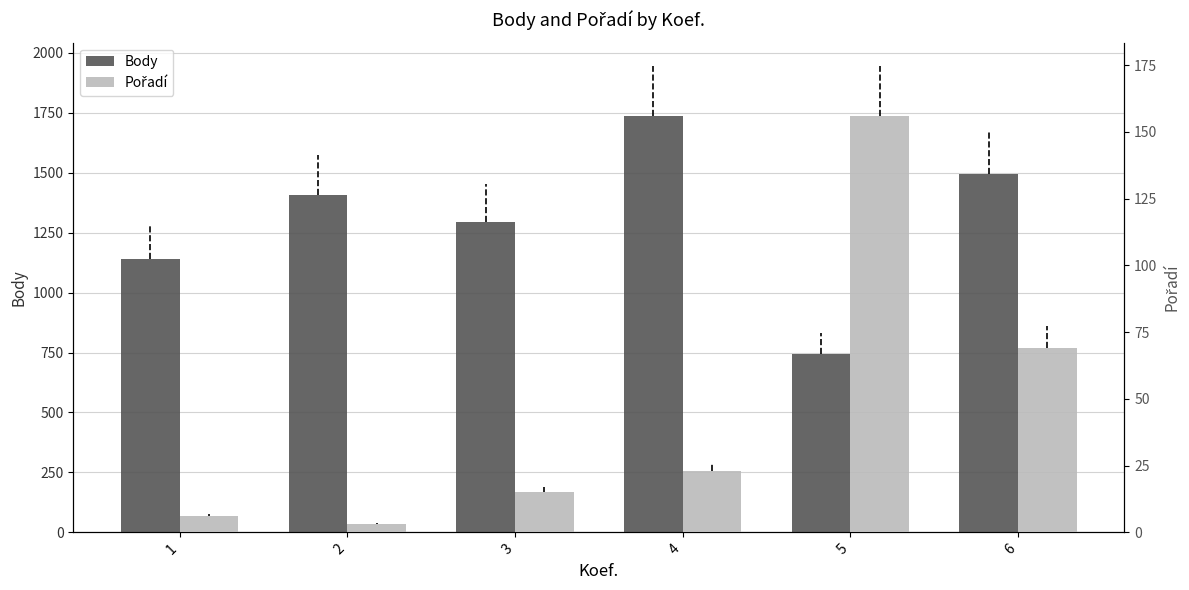

What is the sum of the Pořadí values at 1 and 6?

75